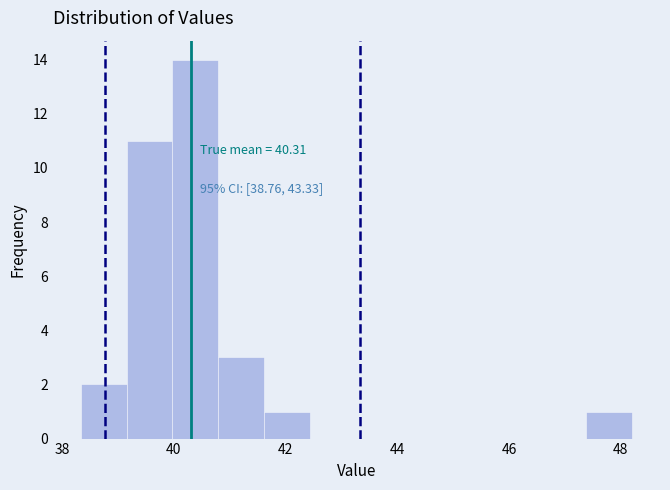

Which range on the x-axis has the tallest bar?

40.0 to 40.8